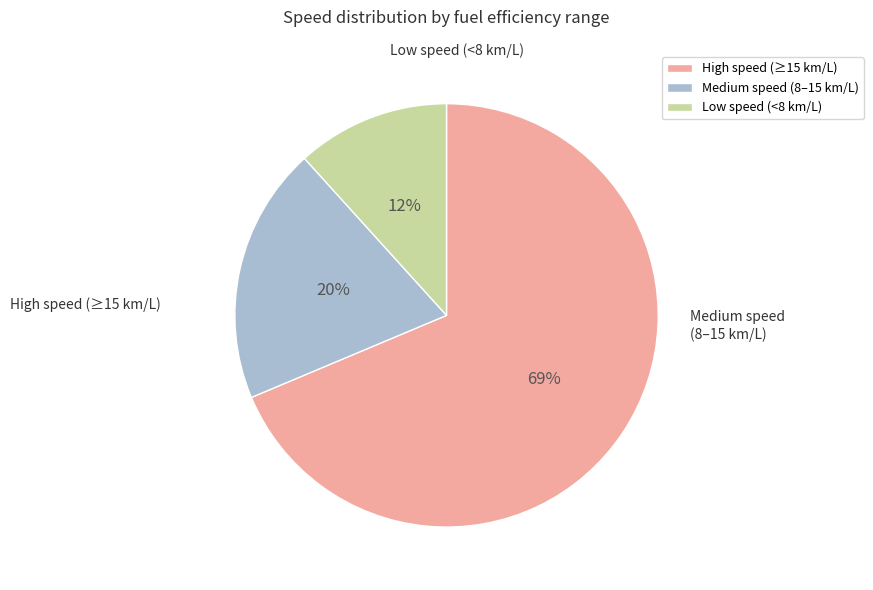

To the nearest percent, what is the average slice percentage?

33%